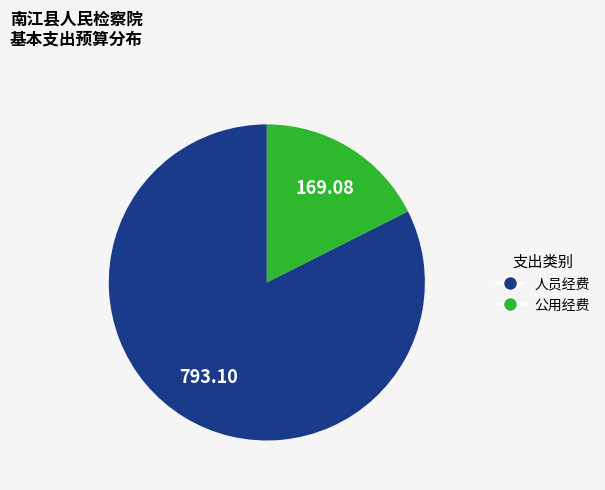

Which category has the smallest portion of the pie?

公用经费